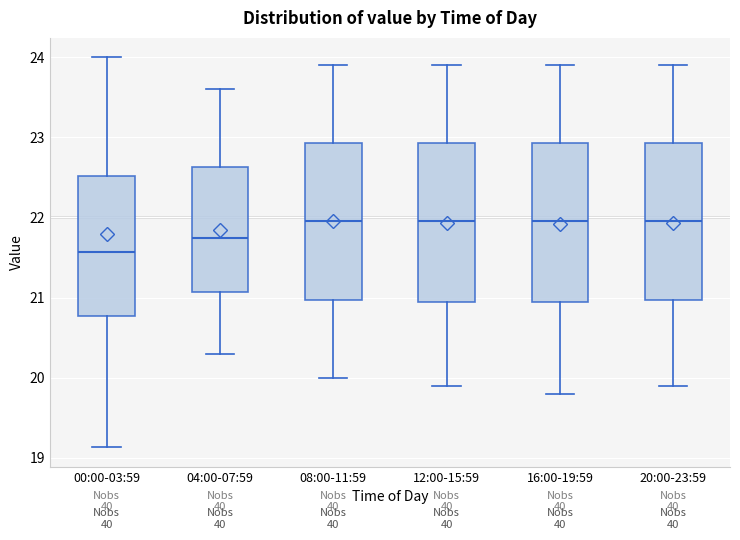

Reading left to right, read every box against the y-axis: the position of its median line, the range the box covers, and the ends of its whiskers. The values are not printed on the chart, so give them approximately, as read against the axis.

00:00-03:59: median 21.6, box 20.8 to 22.5, whiskers 19.1 to 24.0
04:00-07:59: median 21.8, box 21.1 to 22.6, whiskers 20.3 to 23.6
08:00-11:59: median 22.0, box 21.0 to 22.9, whiskers 20.0 to 23.9
12:00-15:59: median 22.0, box 21.0 to 22.9, whiskers 19.9 to 23.9
16:00-19:59: median 22.0, box 21.0 to 22.9, whiskers 19.8 to 23.9
20:00-23:59: median 22.0, box 21.0 to 22.9, whiskers 19.9 to 23.9